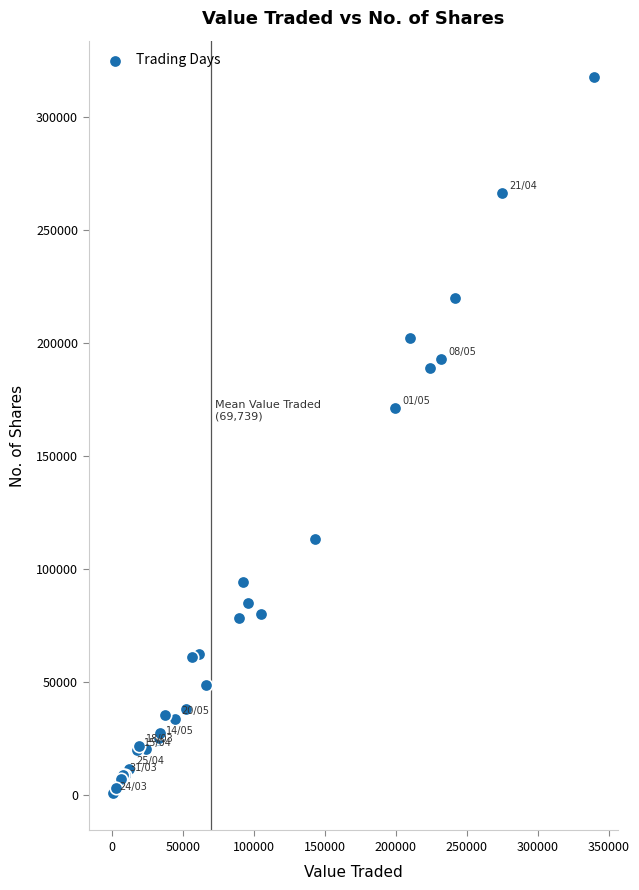

What Y value in the scatter plot is closest to 159029?

171221